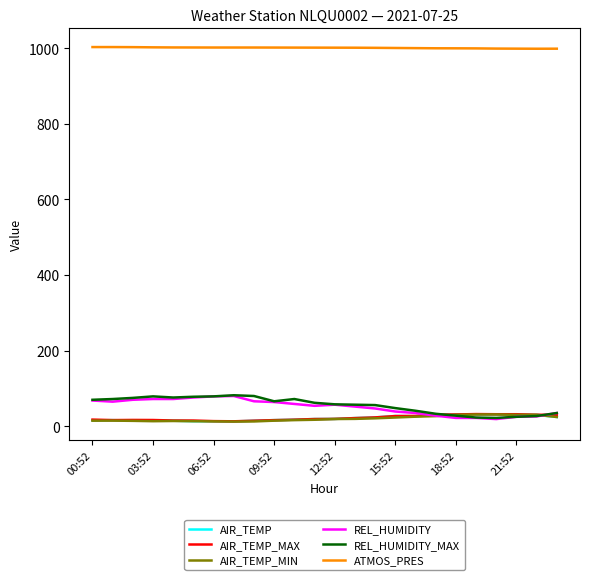

Which series has the largest total across all categories?

ATMOS_PRES